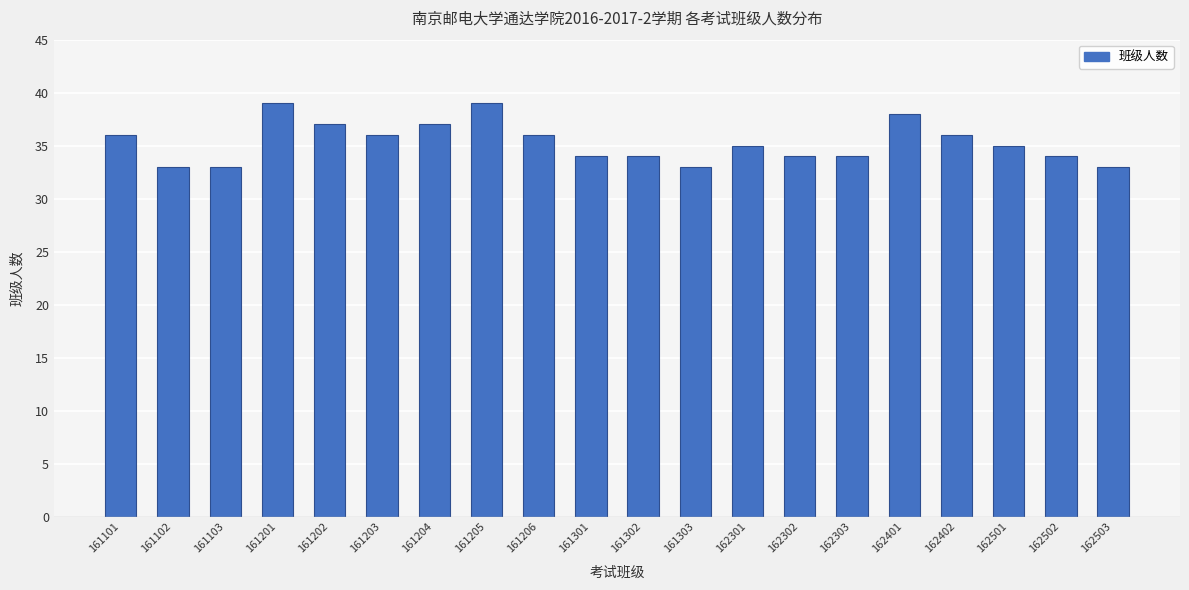

What value does the data have at 161205?

39